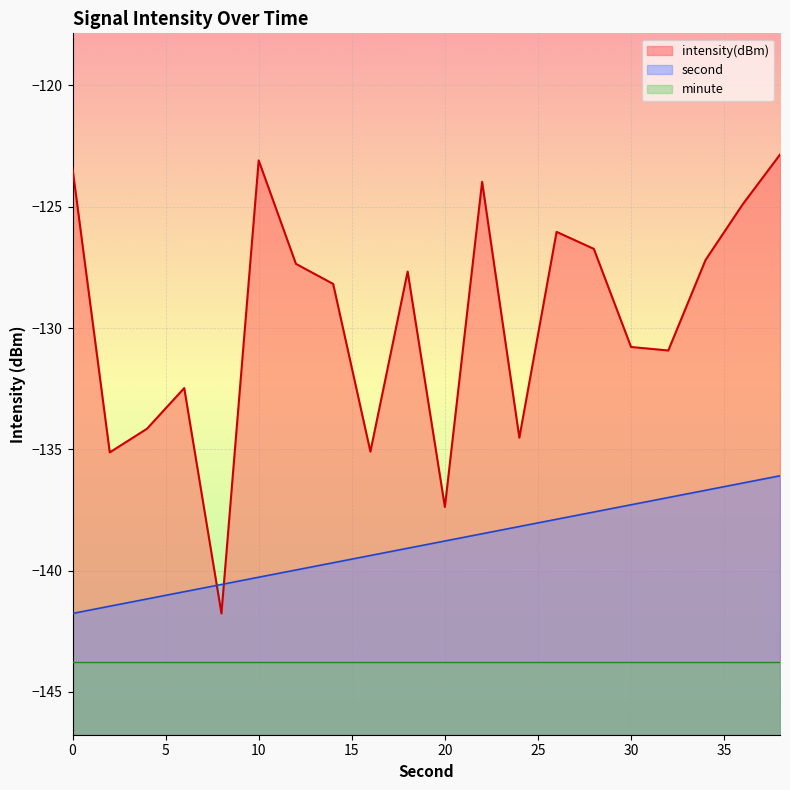

Is it true that second equals -138.8 at 20?

True